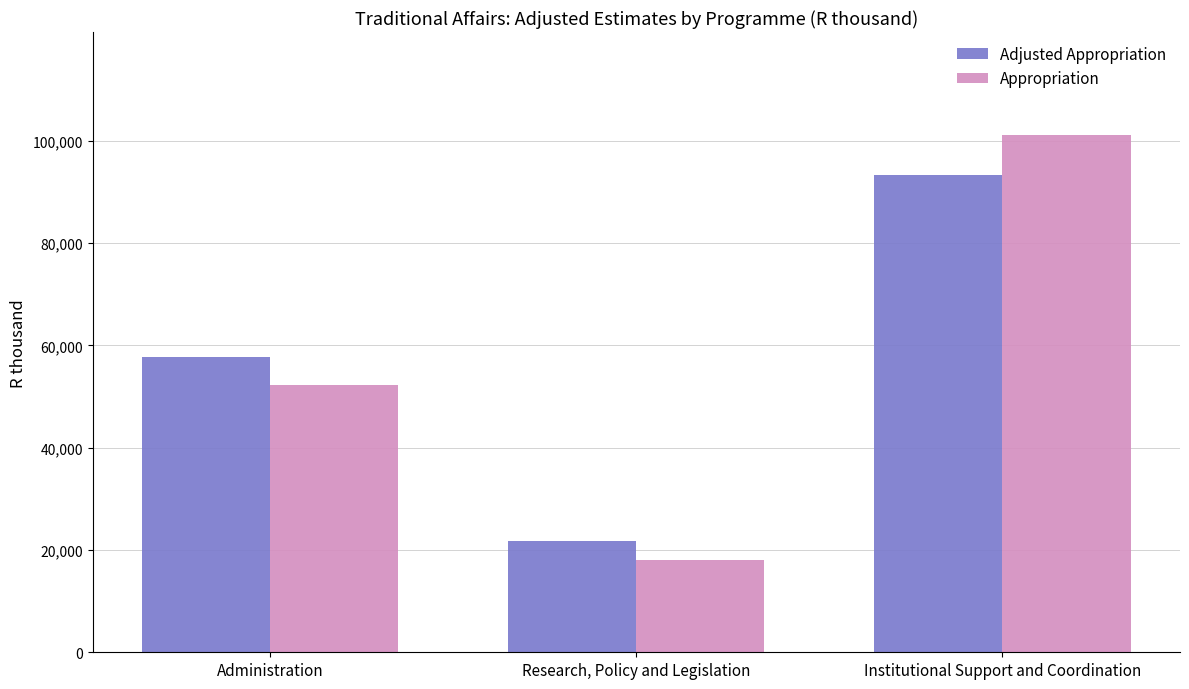

What is the sum of the Adjusted Appropriation values at Institutional Support and Coordination and Administration?

151029